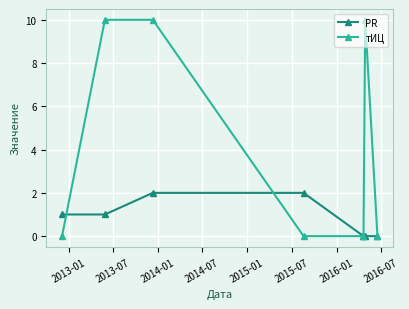

What are all the series names shown in the legend?

PR, тИЦ